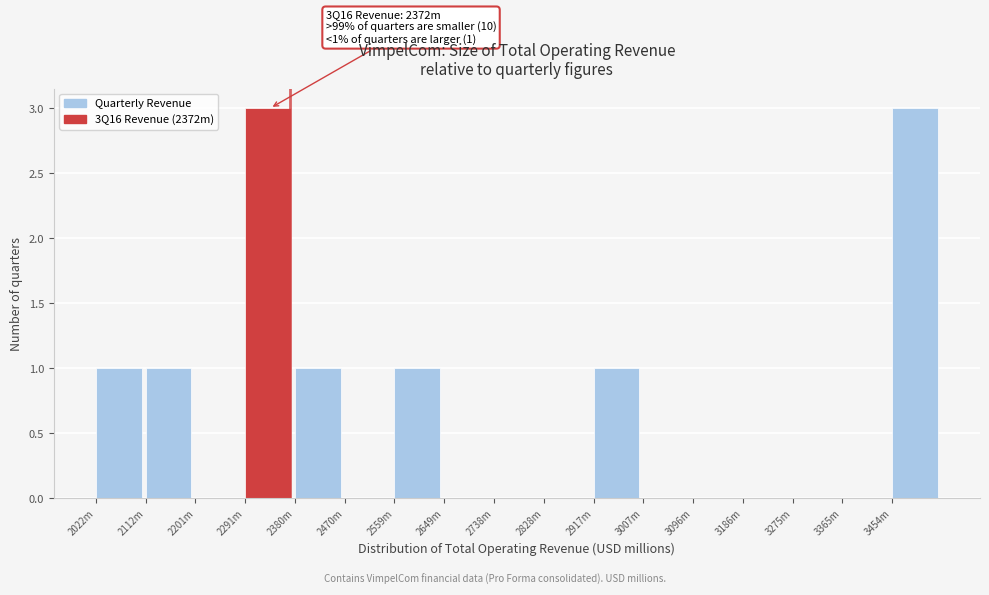

Reading left to right, extract all data points from this chart.

2022m=1	2112m=1	2201m=0	2291m=3	2380m=1	2470m=0	2559m=1	2649m=0	2738m=0	2828m=0	2917m=1	3007m=0	3096m=0	3186m=0	3275m=0	3365m=0	3454m=3